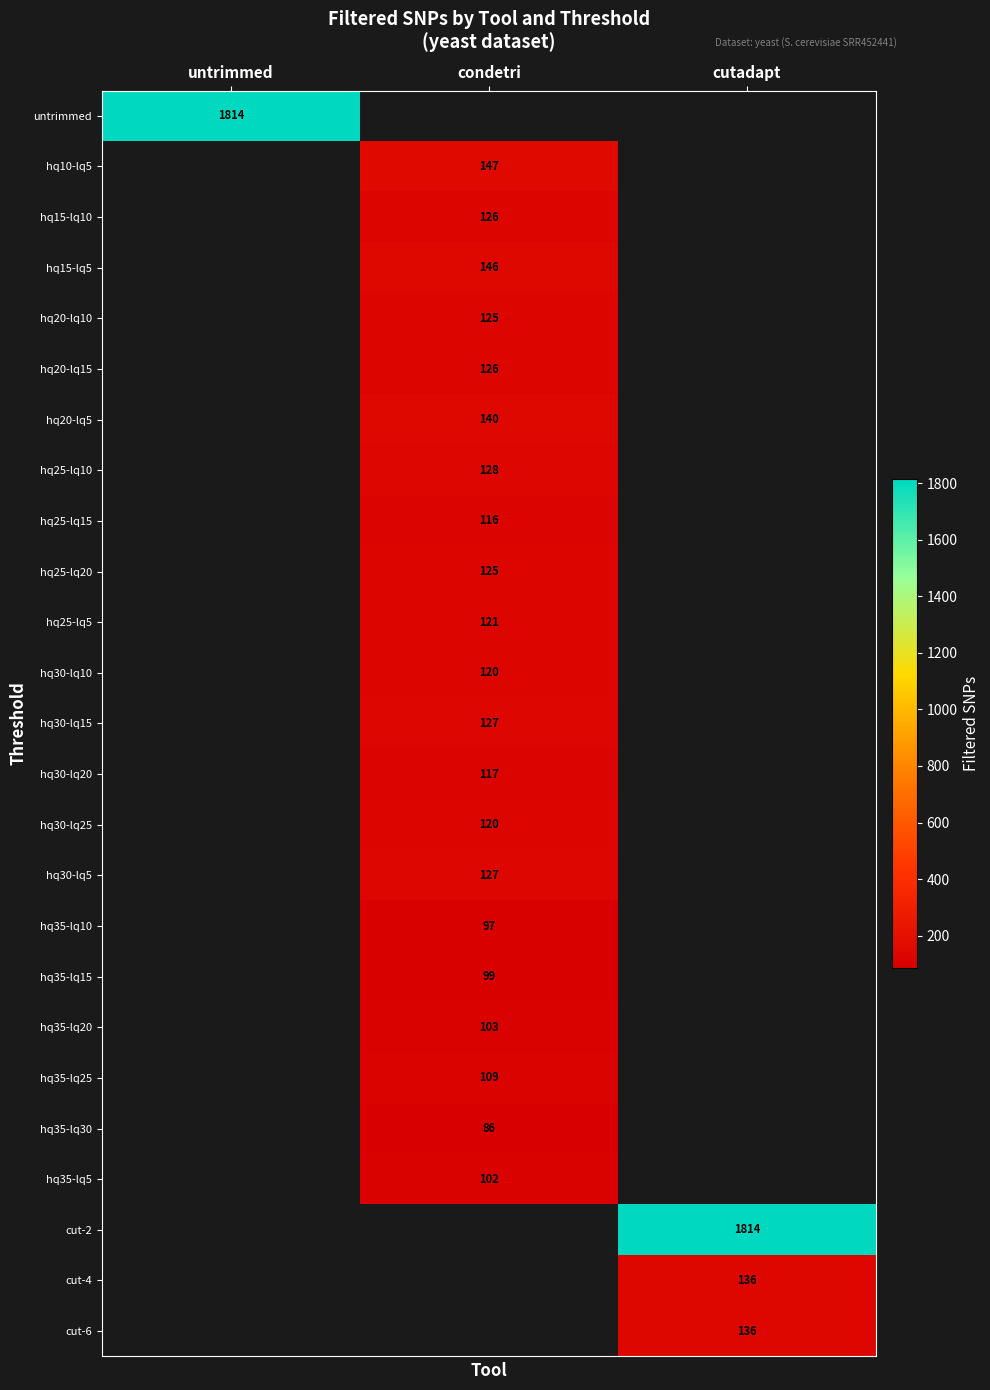

At which category does the chart reach its minimum across all series?

condetri